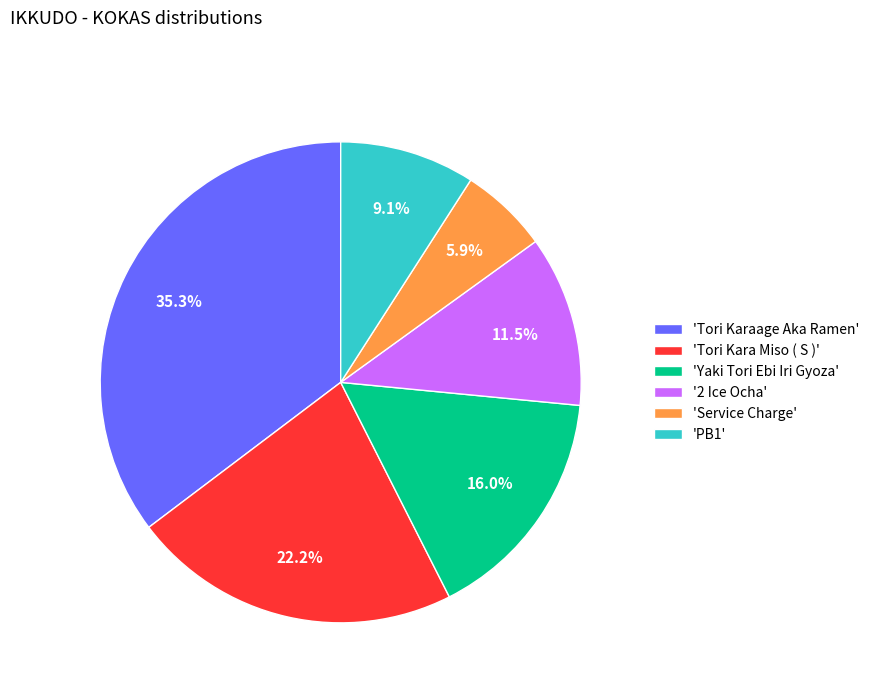

How many segments does this pie chart have?

6